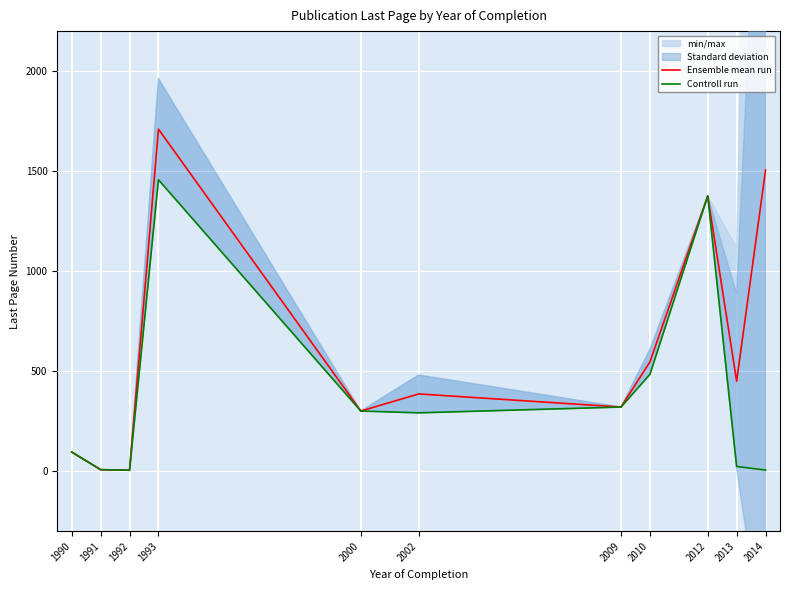

List the series in order of their overall mean, lowest first.

Controll run, Ensemble mean run